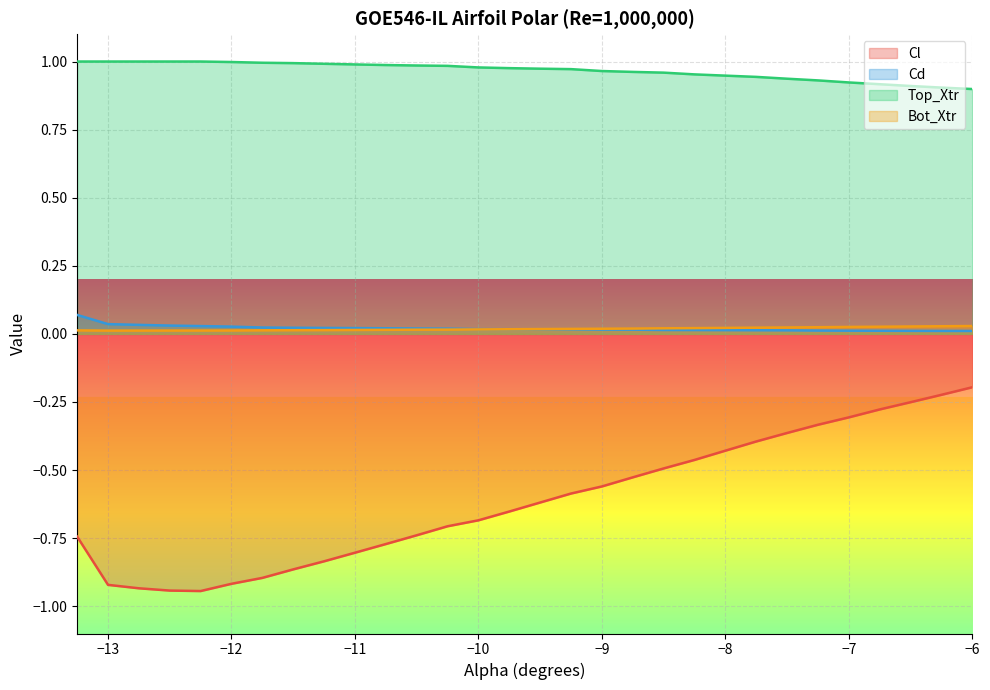

What are all the series names shown in the legend?

Cl, Cd, Top_Xtr, Bot_Xtr